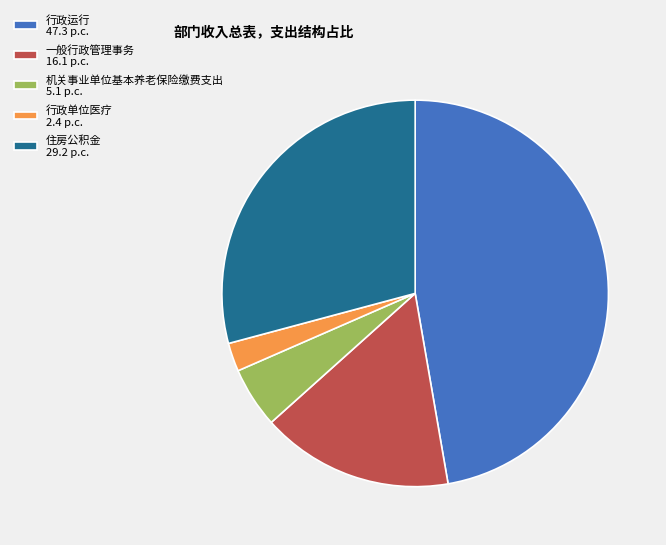

Count the number of slices in the pie.

5